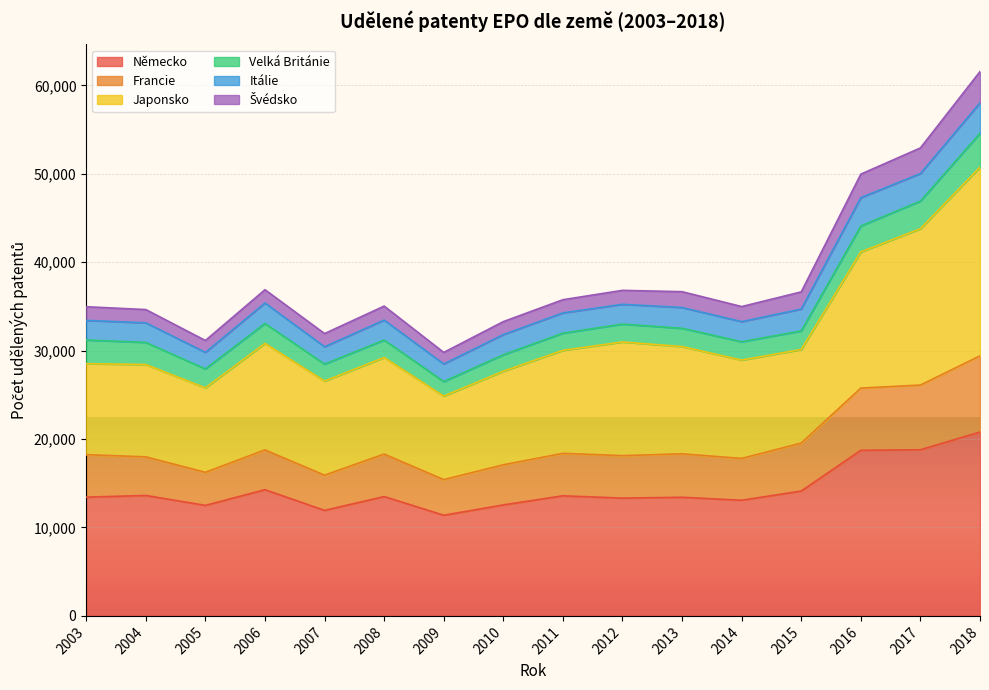

How many values in the Švédsko series are below 35756?

8